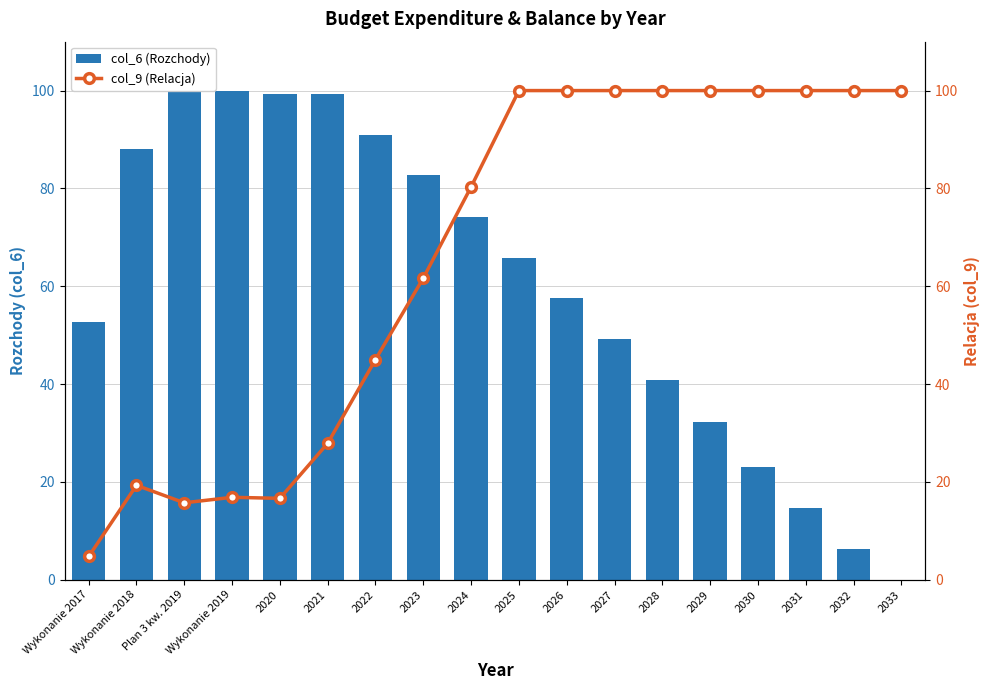

Which series has the largest range (max minus min)?

col_6 (Rozchody)